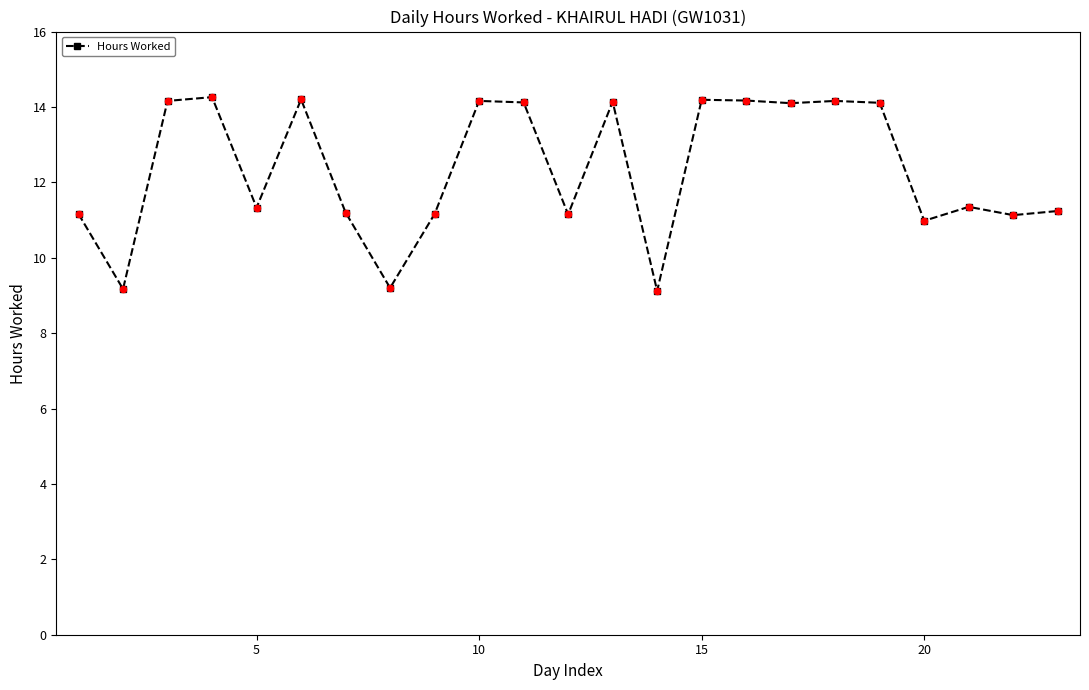

What is the maximum value shown in the chart?

14.3